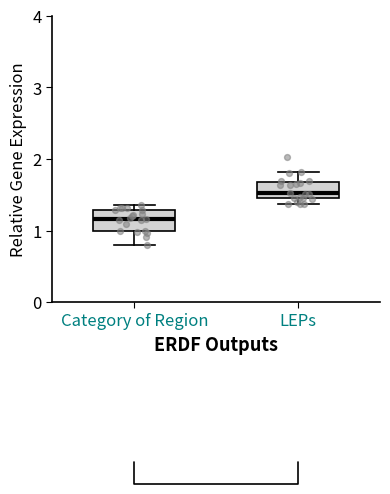

Reading left to right, transcribe this box plot: for each box, give where its median line is, the range the box spans, and where its two whiskers end, as read against the y-axis. The values are not printed on the chart, so give them approximately, as read against the axis.

Category of Region: median 1.2, box 1.0 to 1.3, whiskers 0.8 to 1.4
LEPs: median 1.5 (just above the box's lower edge), box 1.5 to 1.7, whiskers 1.4 to 1.8